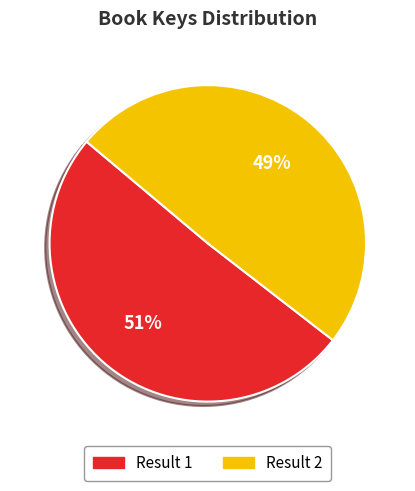

Is there a majority slice in this chart?

Yes